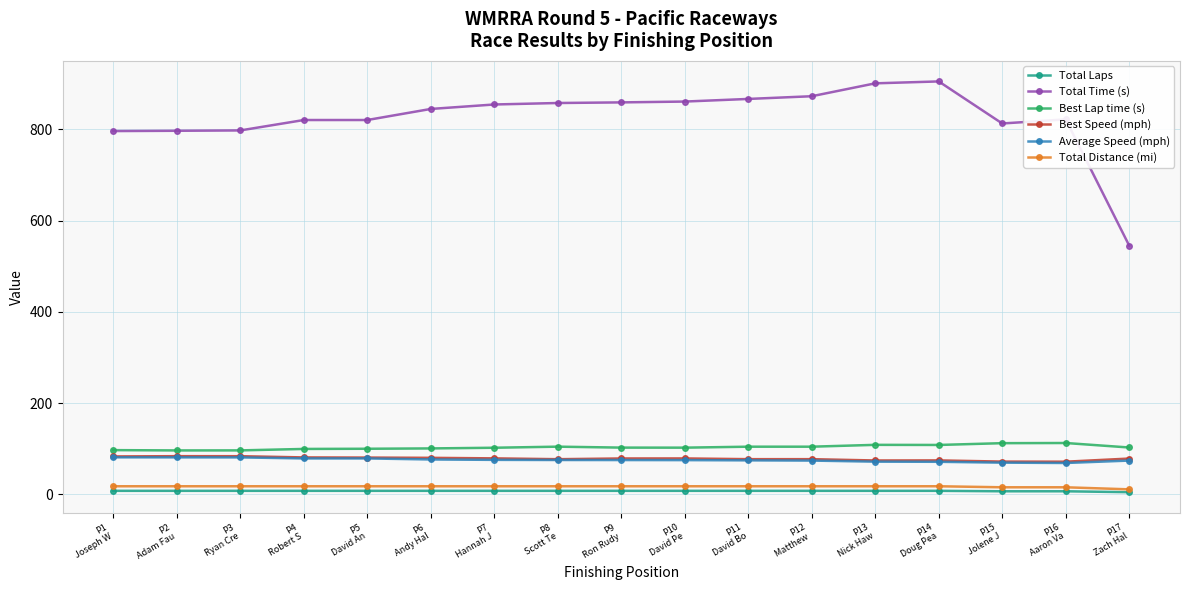

True or false: Total Time (s) and Total Laps intersect in this chart.

False